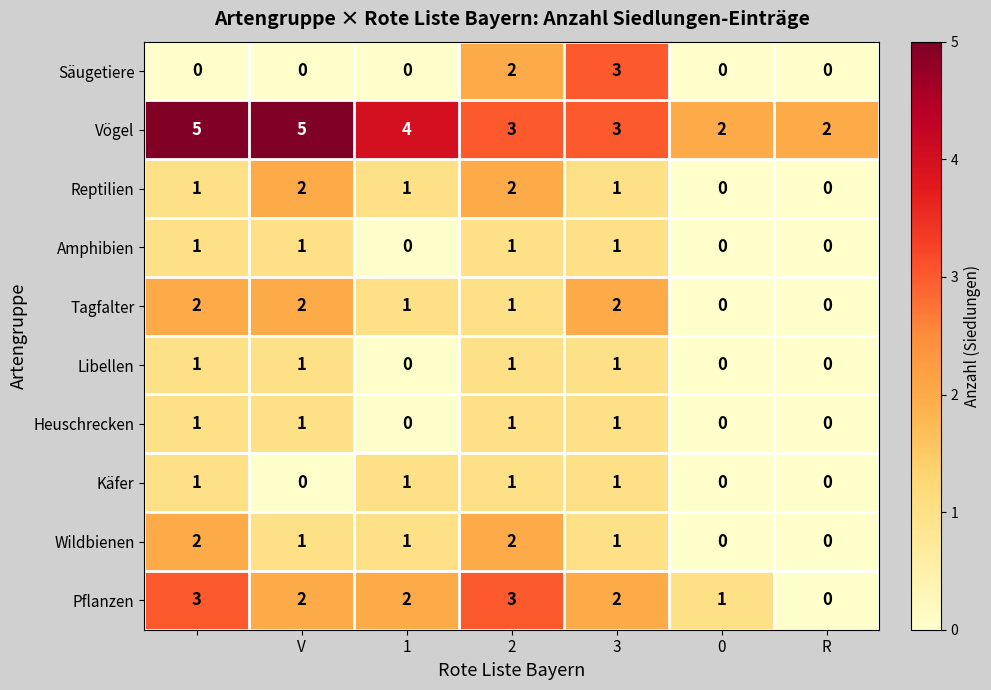

What is the sum of all Amphibien values?

4